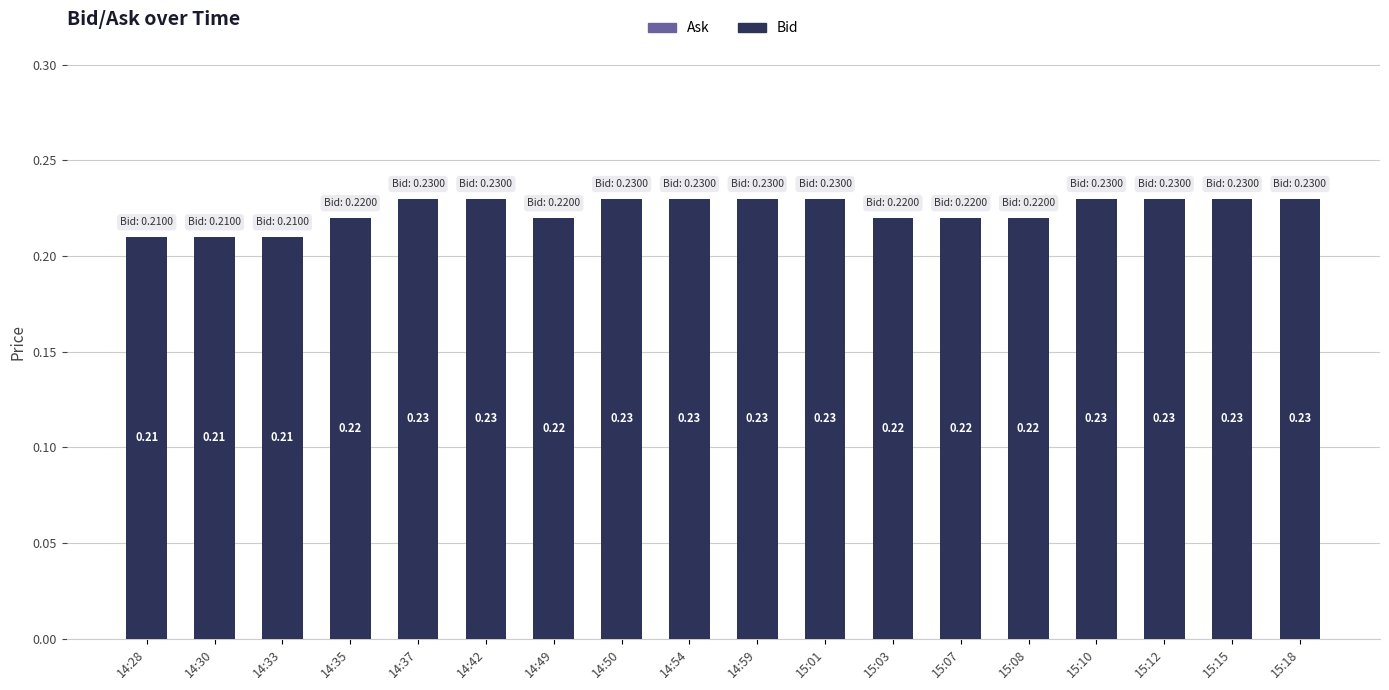

What is the sum of the values at 14:59 and 15:12?

0.5